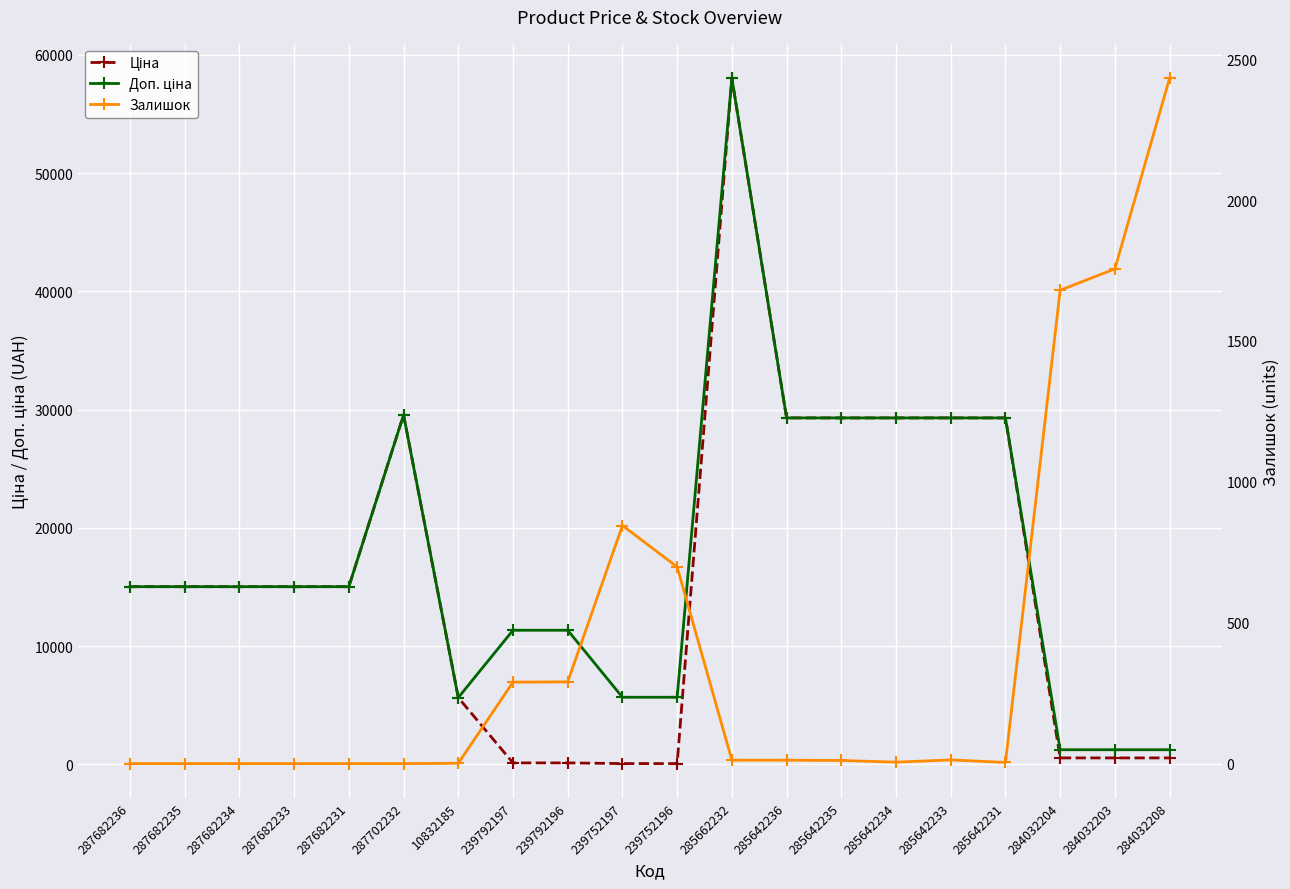

What is the greatest value displayed?

58037.0